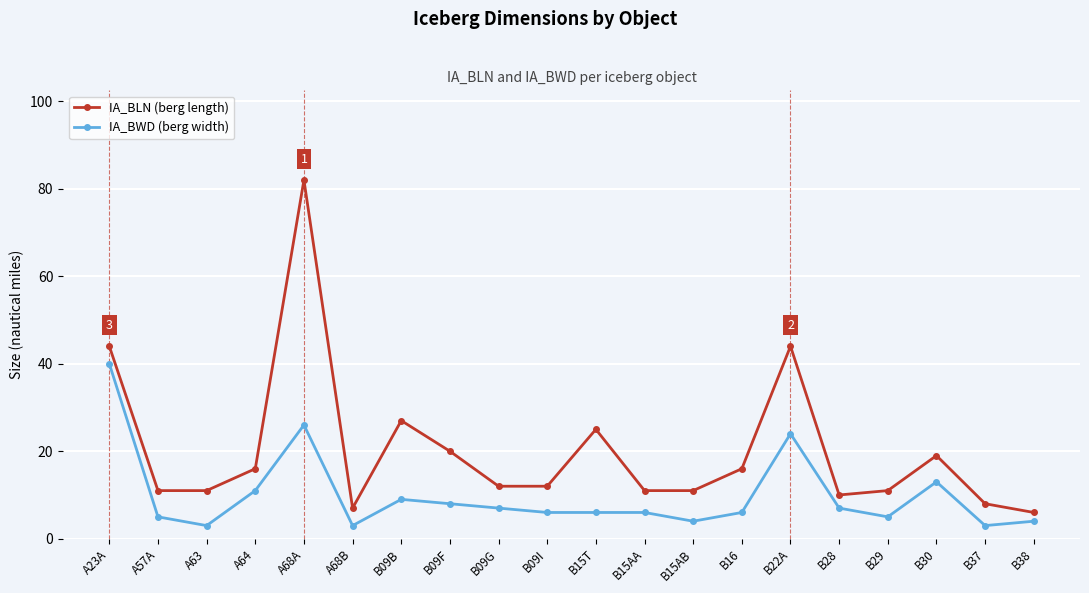

True or false: IA_BLN (berg length) has a value of 19 at B15AB.

False